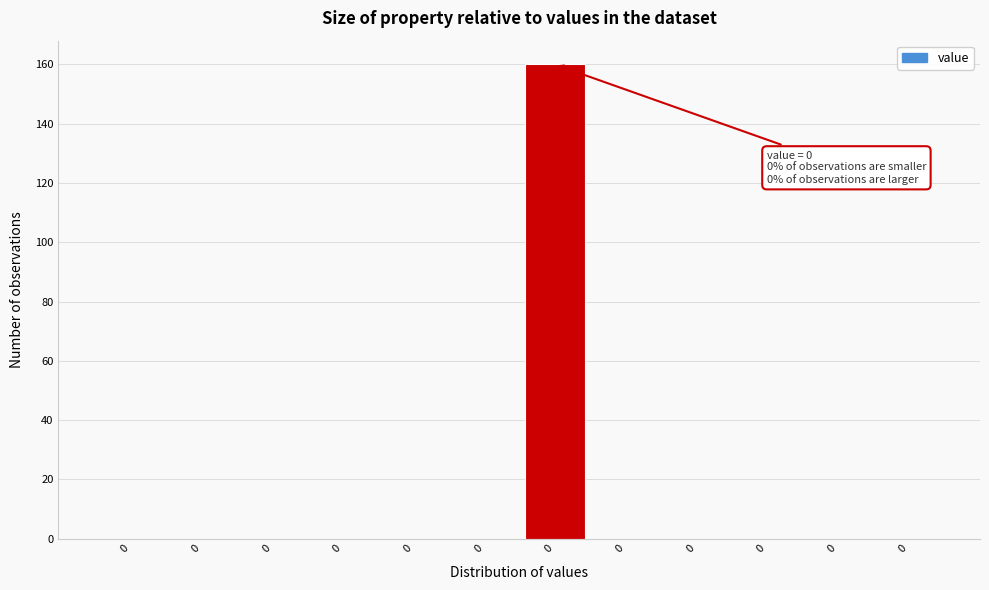

How many series are shown in this chart?

1